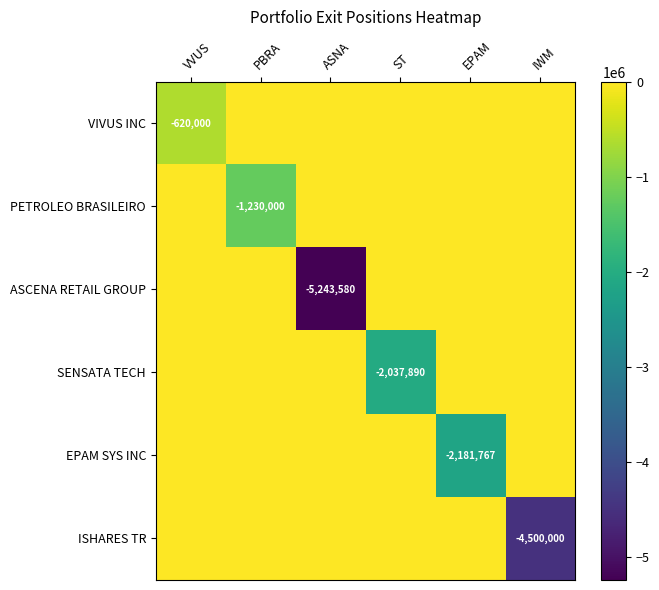

How many distinct data groups are displayed?

6